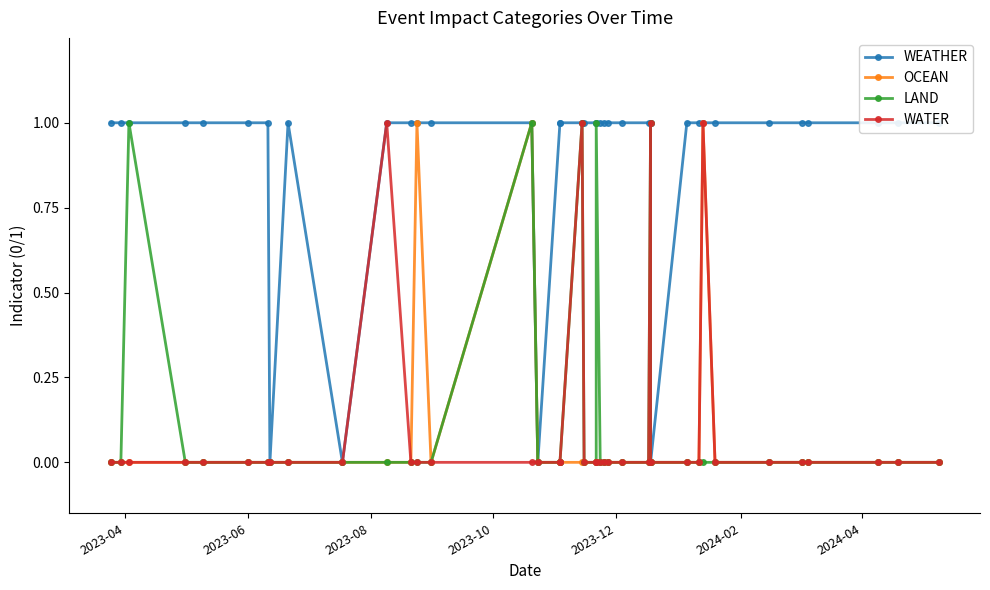

Does the chart have visible grid lines?

No